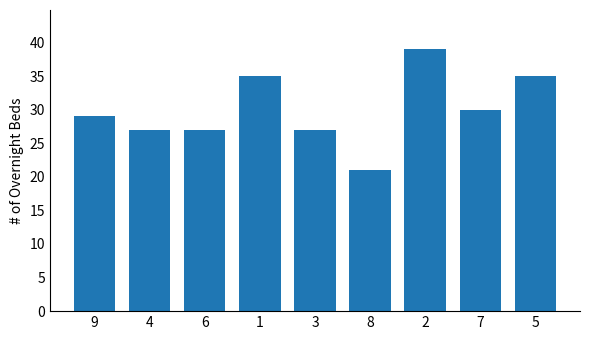

Does the chart contain any negative values?

No